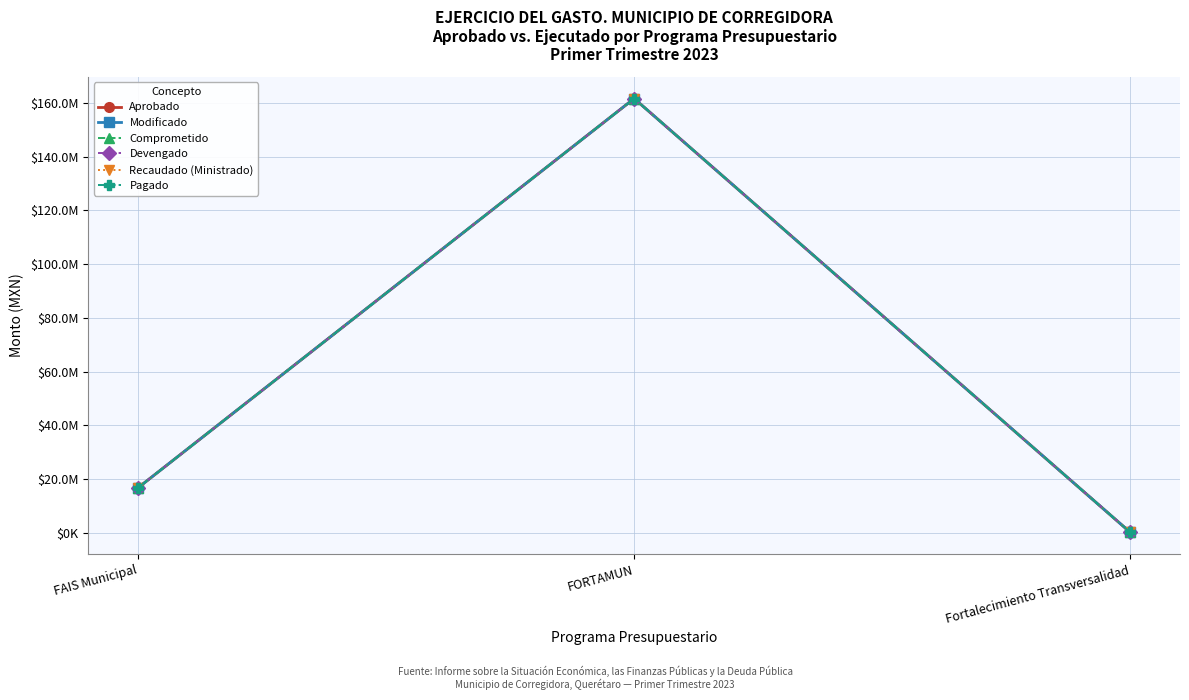

Does the chart have visible grid lines?

Yes